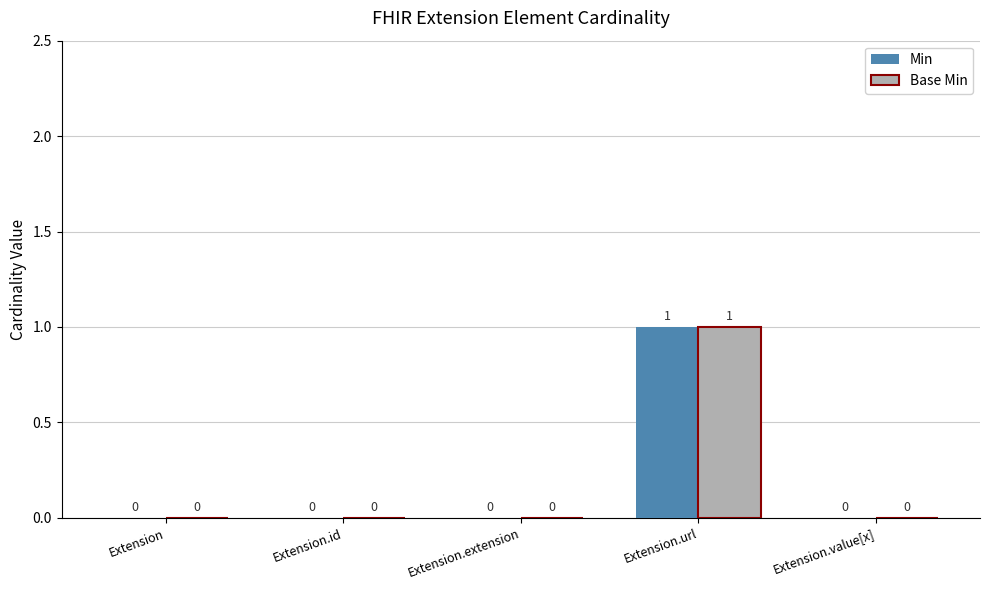

At which category does the chart reach its peak across all series?

Extension.url